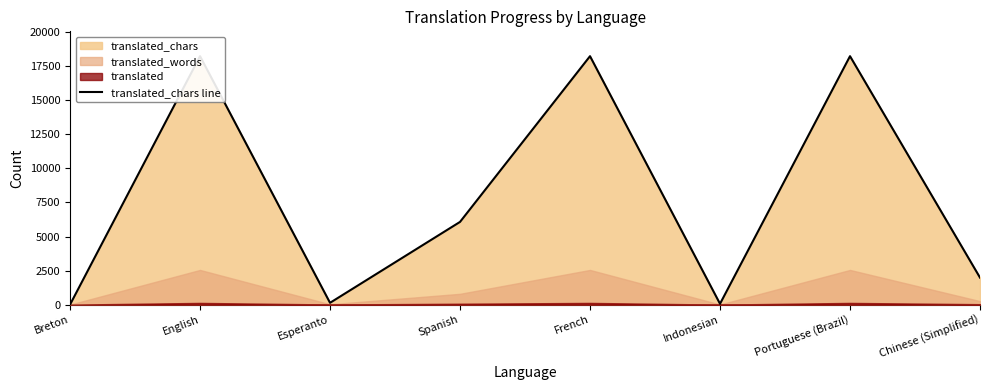

Which category has the lowest value across all series?

Breton